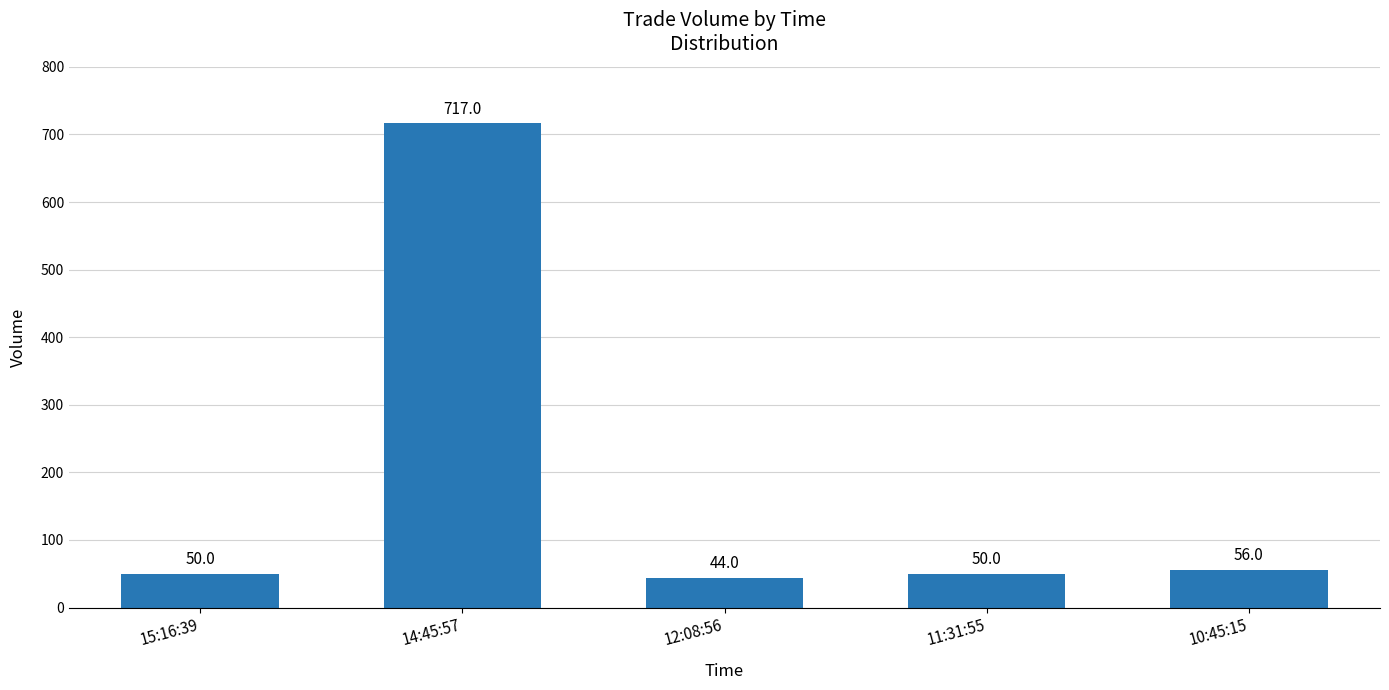

Reading left to right, transcribe all the data shown in this chart.

15:16:39=50	14:45:57=717	12:08:56=44	11:31:55=50	10:45:15=56